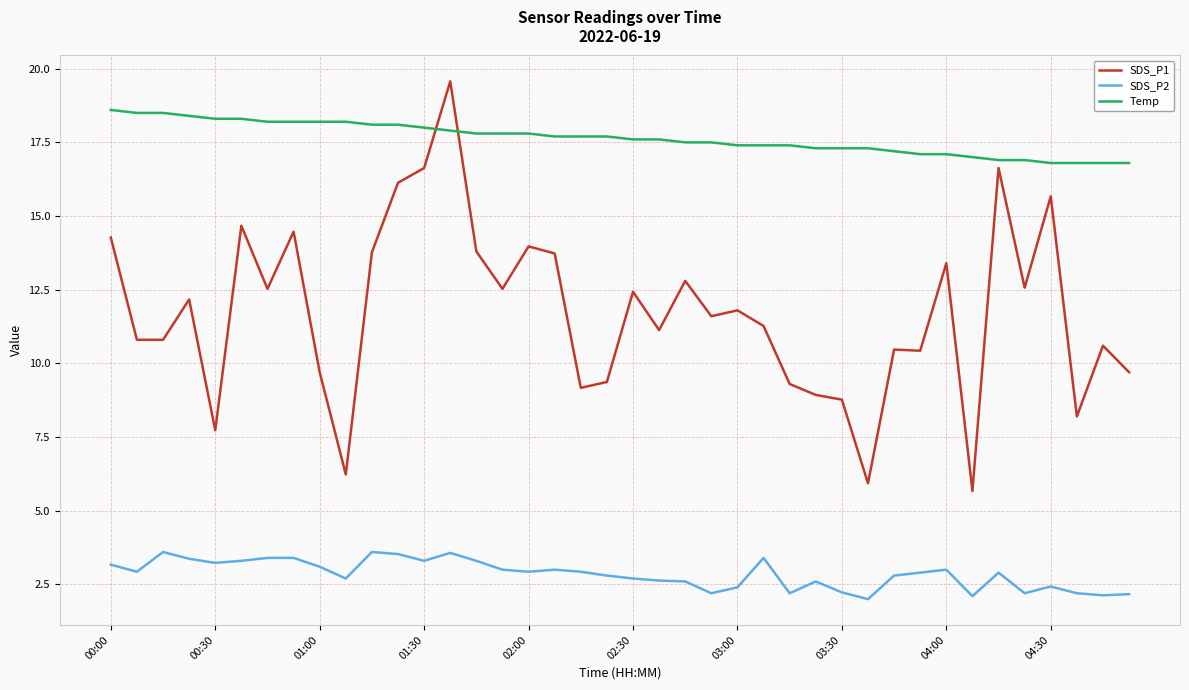

Rank the series by their maximum value, from highest to lowest.

SDS_P1, Temp, SDS_P2